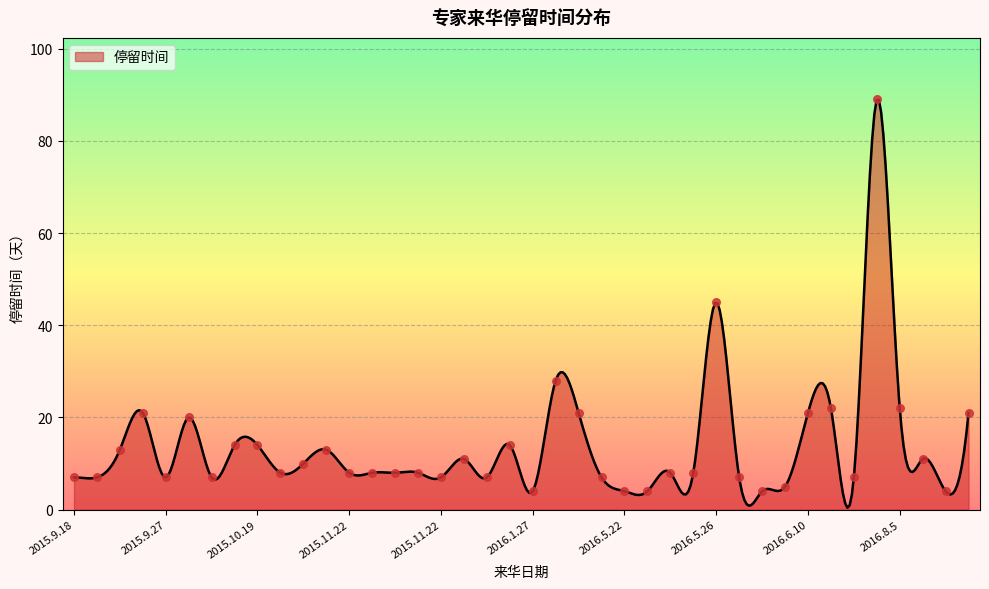

Which has a higher value, 2016.1.10 or 2015.11.22?

2015.11.22